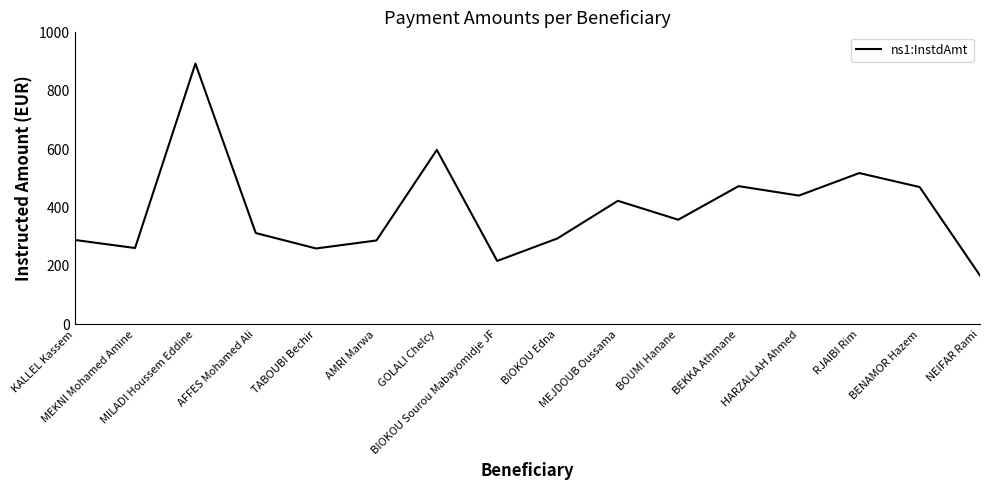

Is it true that the value at AFFES Mohamed Ali is 545.4?

False